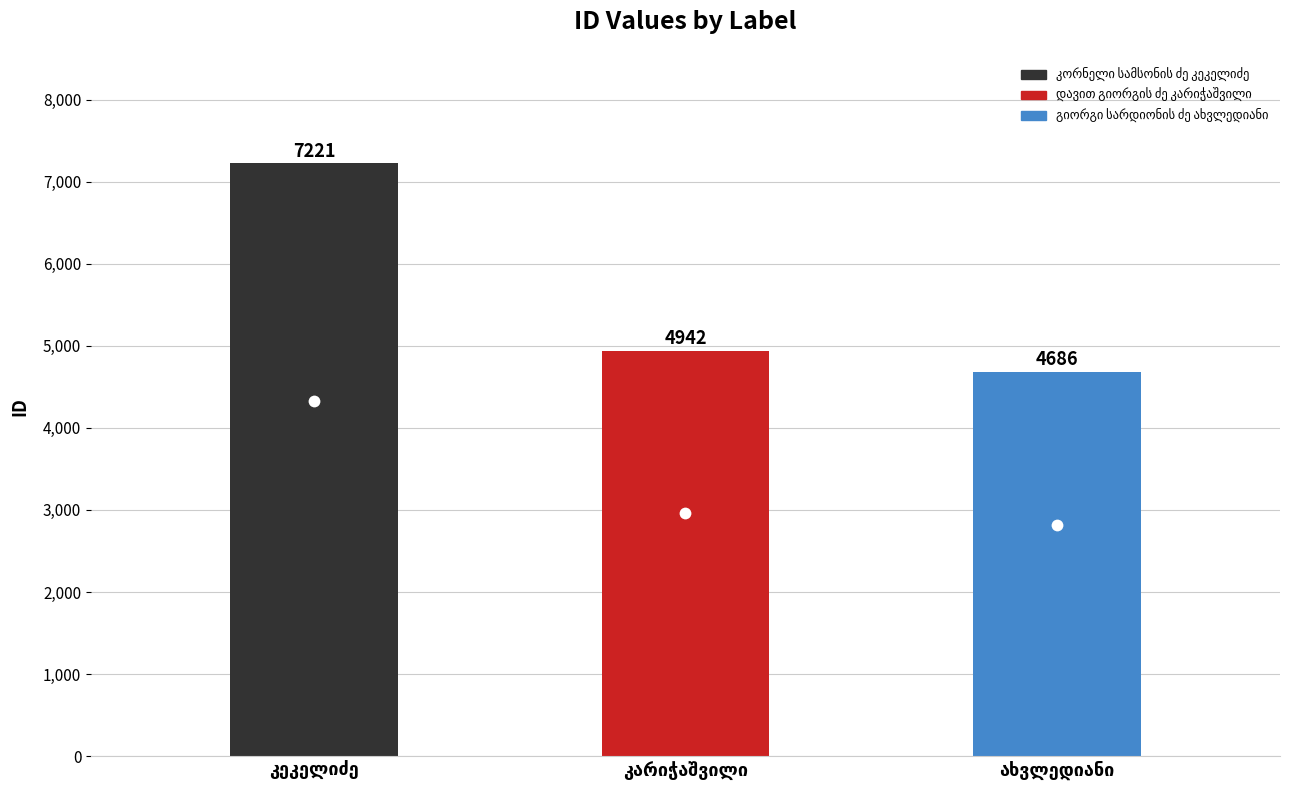

What is the value of the 1st point from the left?

7221